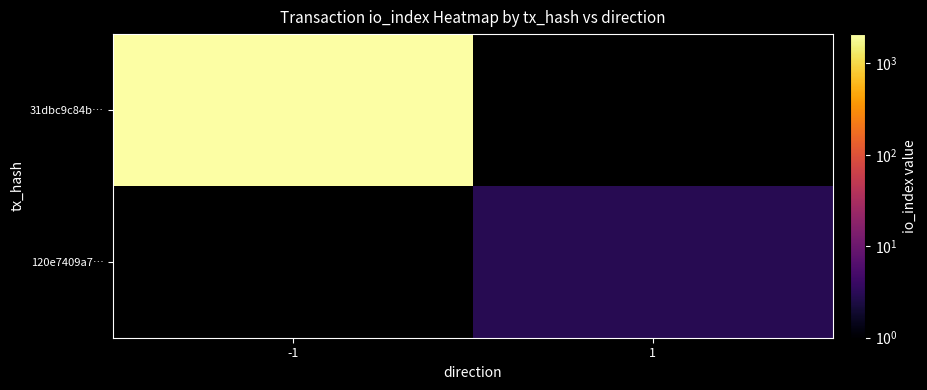

The value of 31dbc9c84b… at -1 is 2083.0. True or false?

True